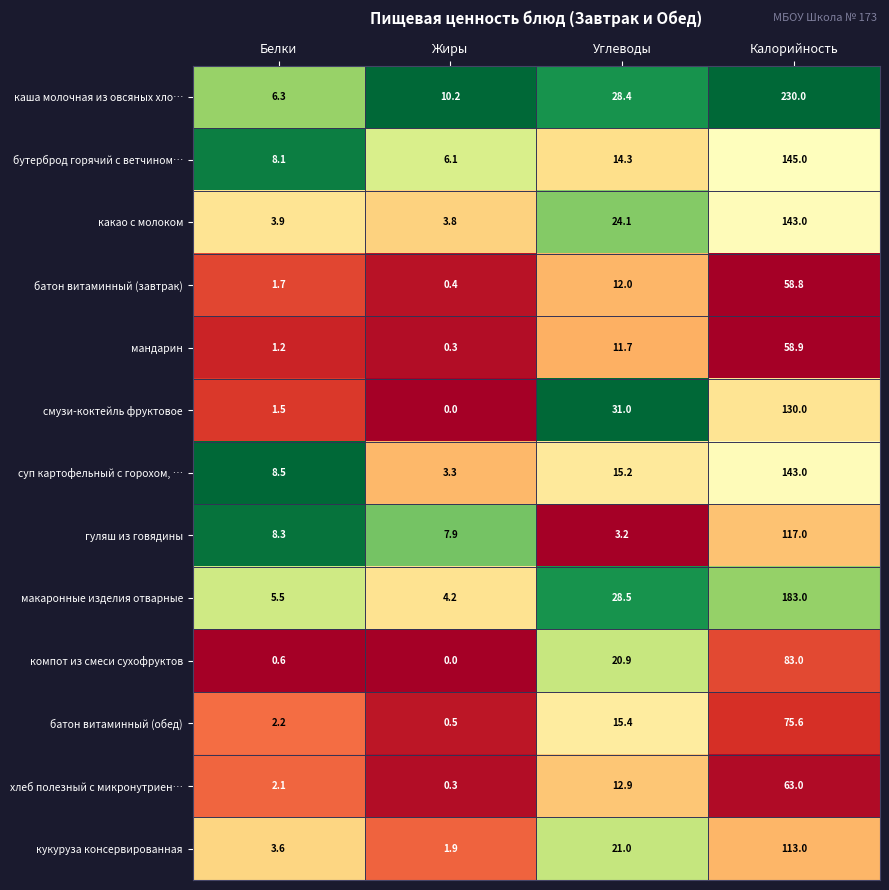

At how many categories does at least one series exceed 0?

4